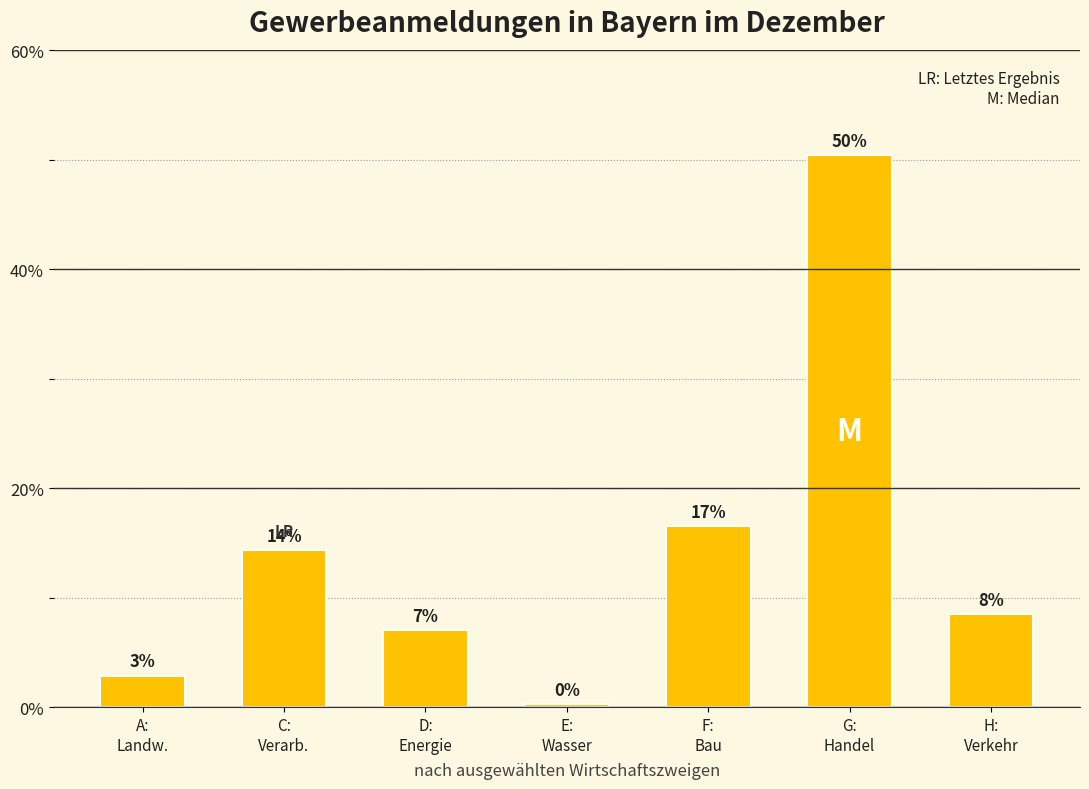

How many bars are there in total?

7